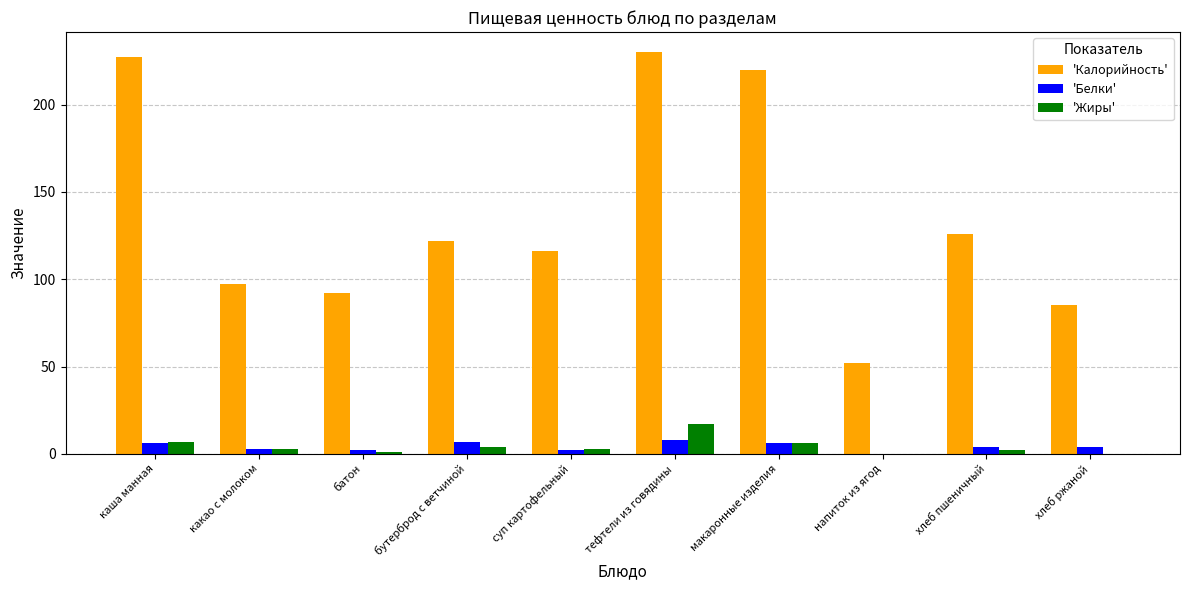

Where does the 'Белки' series first go above 4?

каша манная